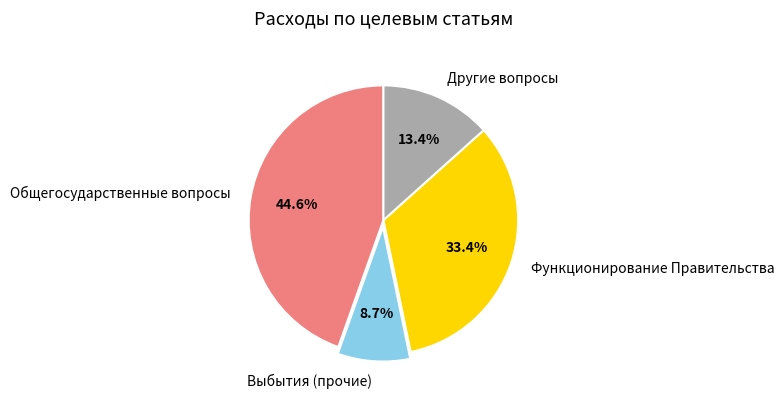

What is the smallest slice in the pie chart?

Выбытия (прочие)